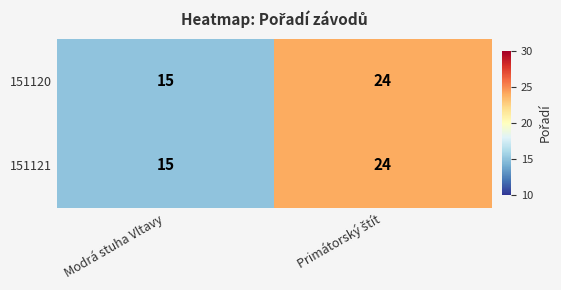

Where is 151120 nearest to the value 19?

Modrá stuha Vltavy